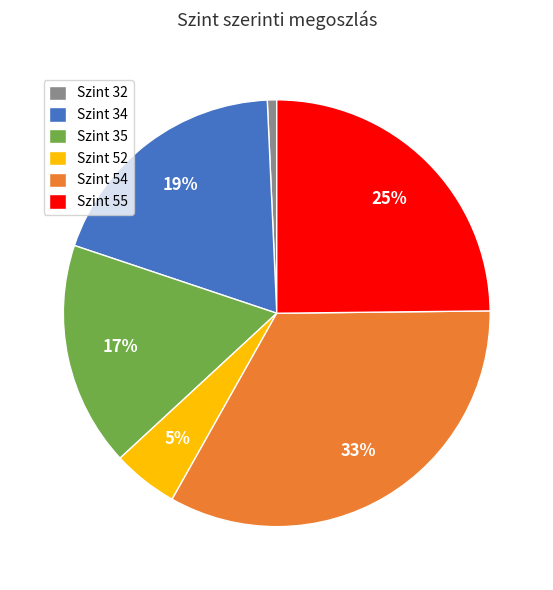

To the nearest percent, what portion does Szint 52 represent?

5%